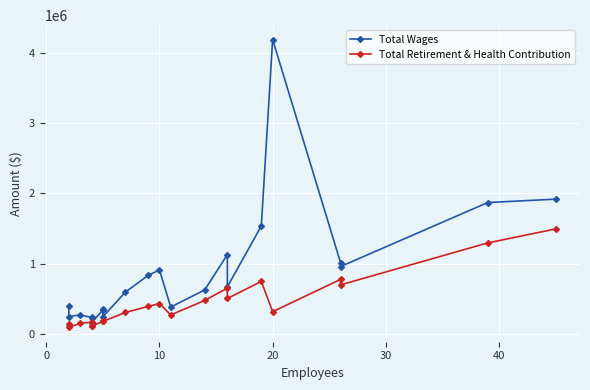

What is the minimum value shown in the chart?

92227